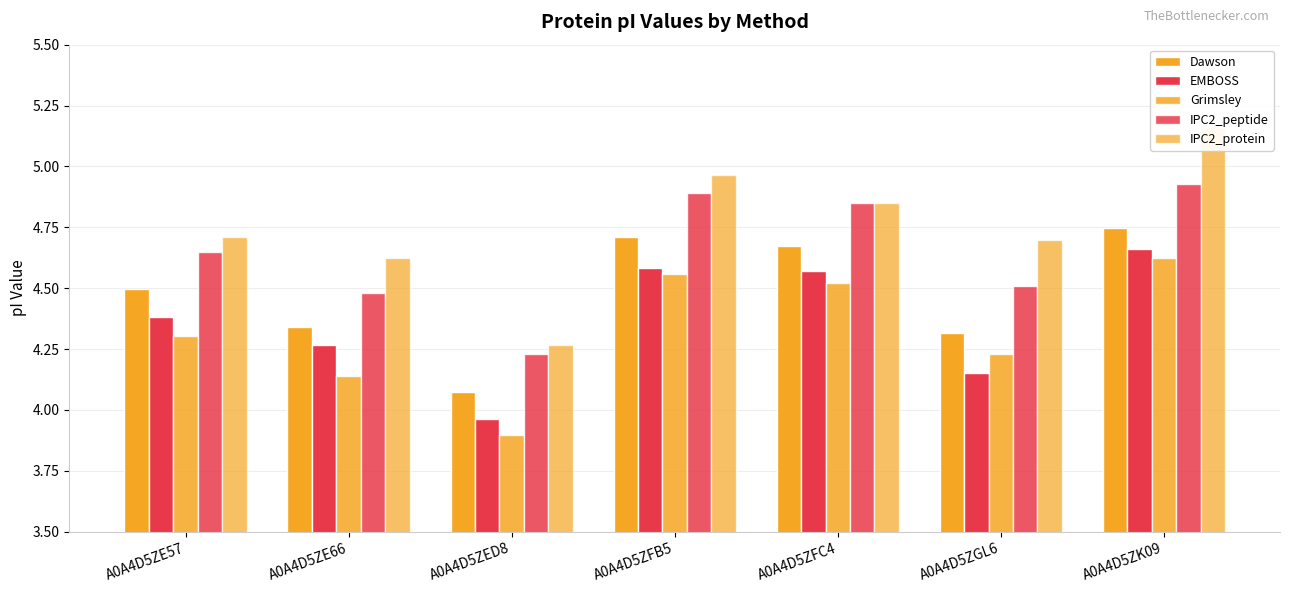

Reading left to right, extract all data points from this chart.

Dawson: 4.5	4.3	4.1	4.7	4.7	4.3	4.7
EMBOSS: 4.4	4.3	4.0	4.6	4.6	4.2	4.7
Grimsley: 4.3	4.1	3.9	4.6	4.5	4.2	4.6
IPC2_peptide: 4.6	4.5	4.2	4.9	4.9	4.5	4.9
IPC2_protein: 4.7	4.6	4.3	5.0	4.9	4.7	5.2